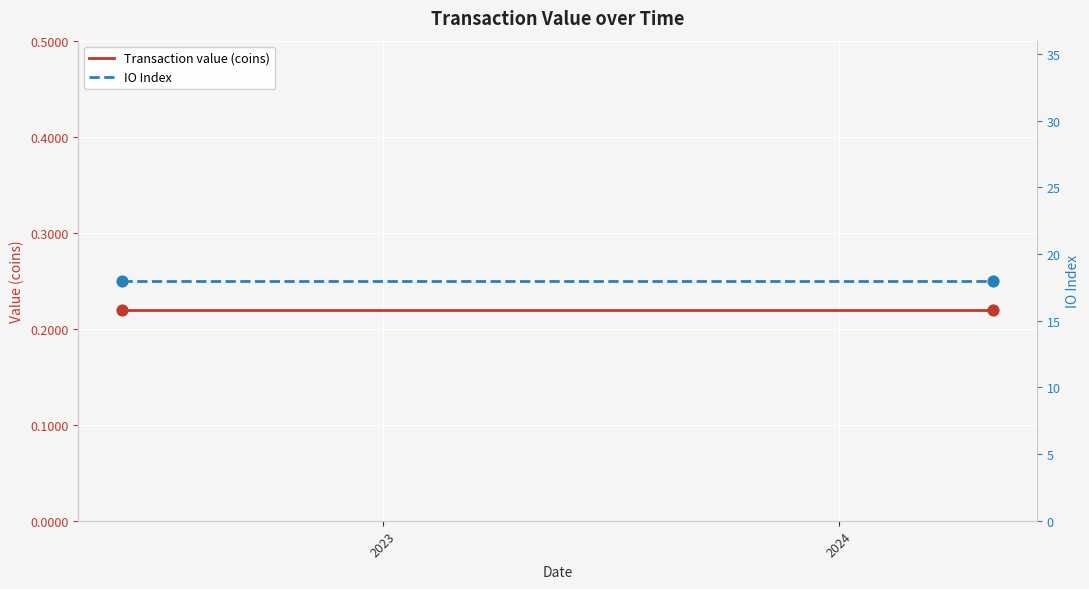

Is the value of IO Index at 9 greater than the value of Transaction value (coins) at 2023?

Yes